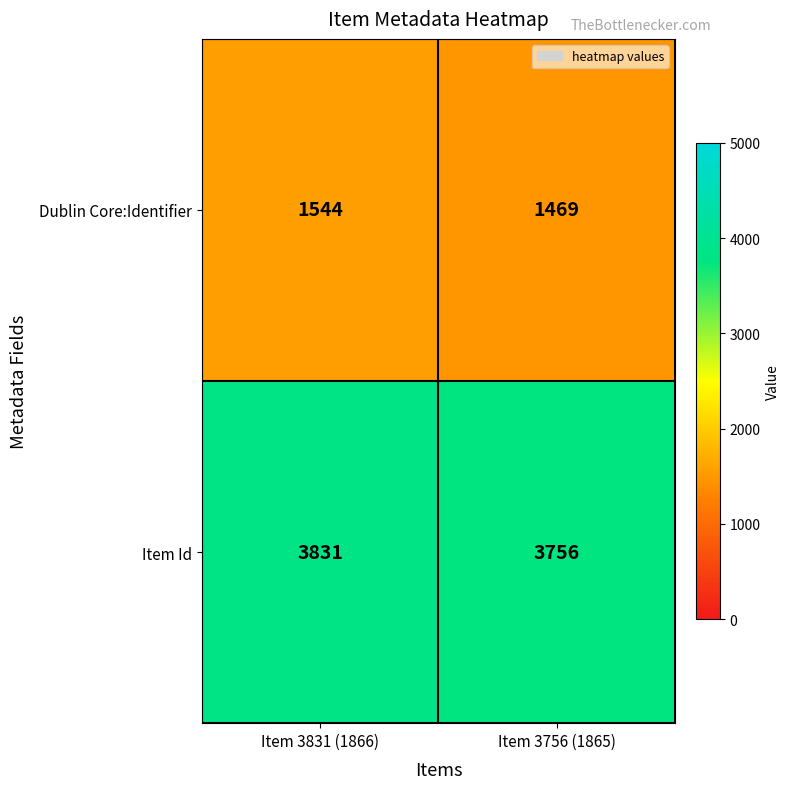

Read the Item Id value at Item 3756 (1865).

3756